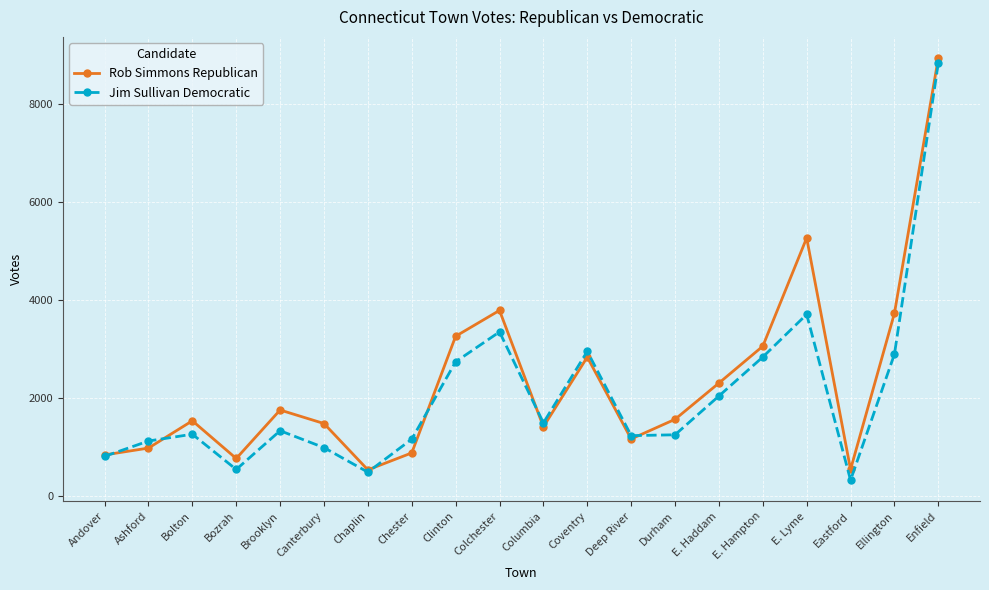

How many interior local valleys does the Jim Sullivan Democratic series have?

5